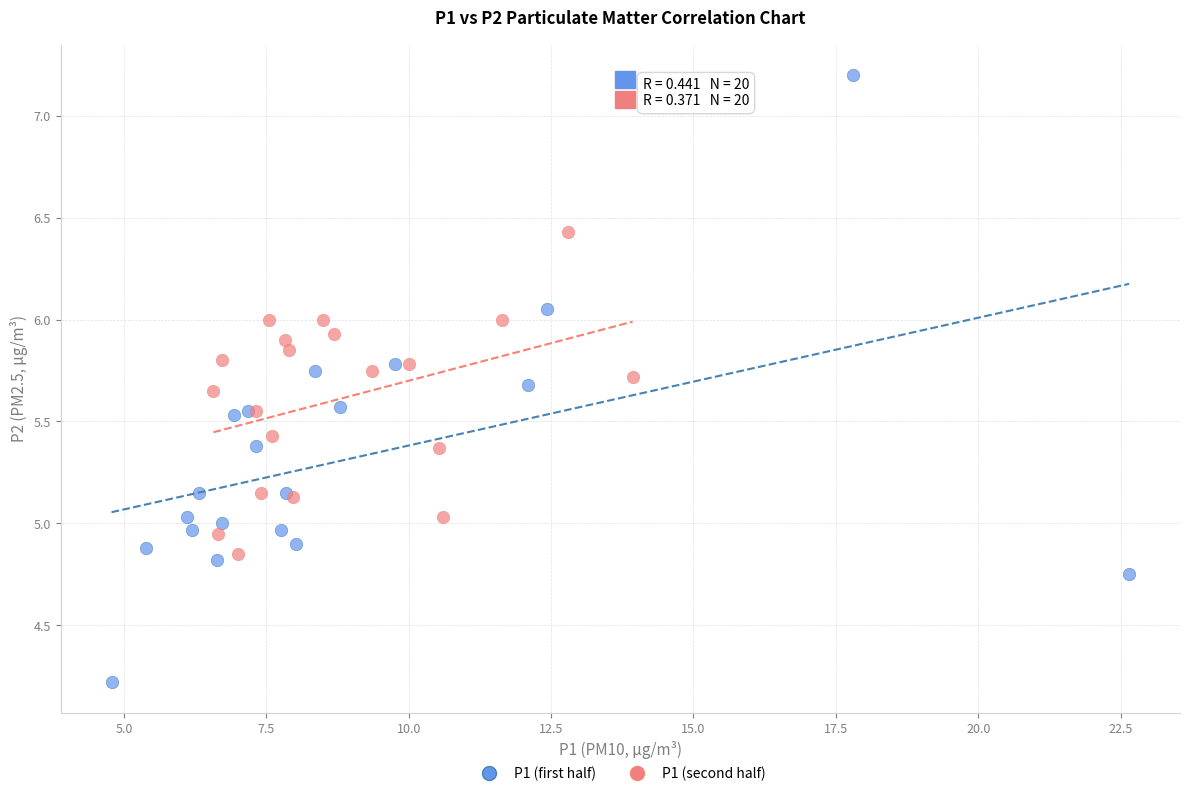

Which series reaches the maximum Y coordinate?

P1 (first half)